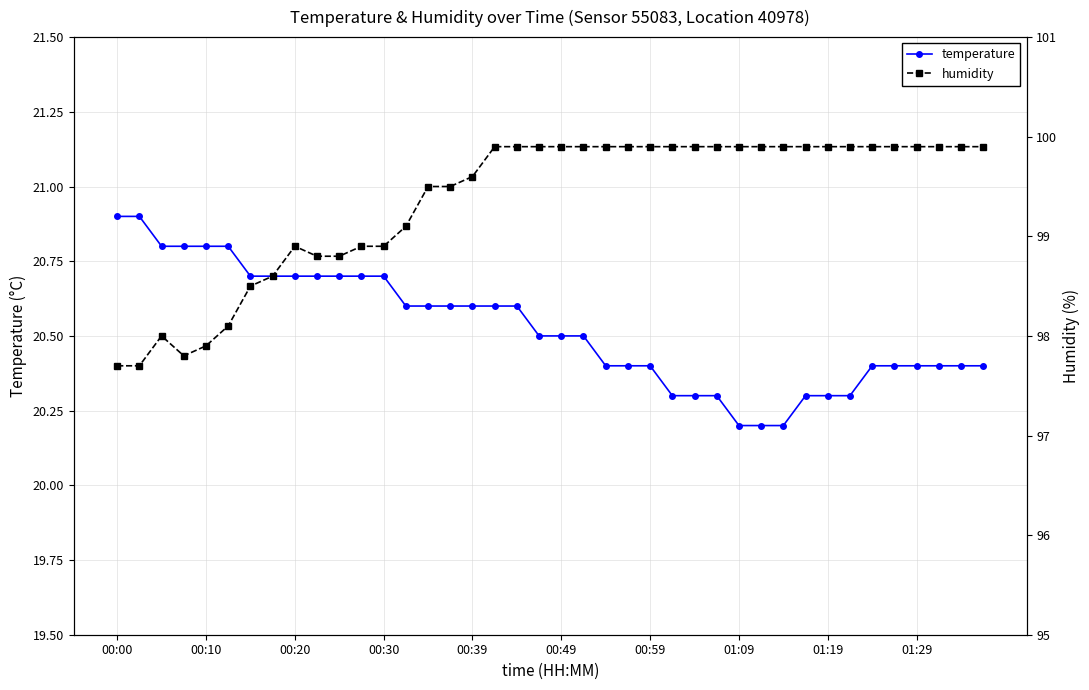

Reading right to left, list all the values displayed in this chart.

temperature: 20.4	20.4	20.4	20.4	20.4	20.4	20.3	20.3	20.3	20.2	20.2	20.2	20.3	20.3	20.3	20.4	20.4	20.4	20.5	20.5	20.5	20.6	20.6	20.6	20.6	20.6	20.6	20.7	20.7	20.7	20.7	20.7	20.7	20.7	20.8	20.8	20.8	20.8	20.9	20.9
humidity: 99.9	99.9	99.9	99.9	99.9	99.9	99.9	99.9	99.9	99.9	99.9	99.9	99.9	99.9	99.9	99.9	99.9	99.9	99.9	99.9	99.9	99.9	99.9	99.6	99.5	99.5	99.1	98.9	98.9	98.8	98.8	98.9	98.6	98.5	98.1	97.9	97.8	98.0	97.7	97.7